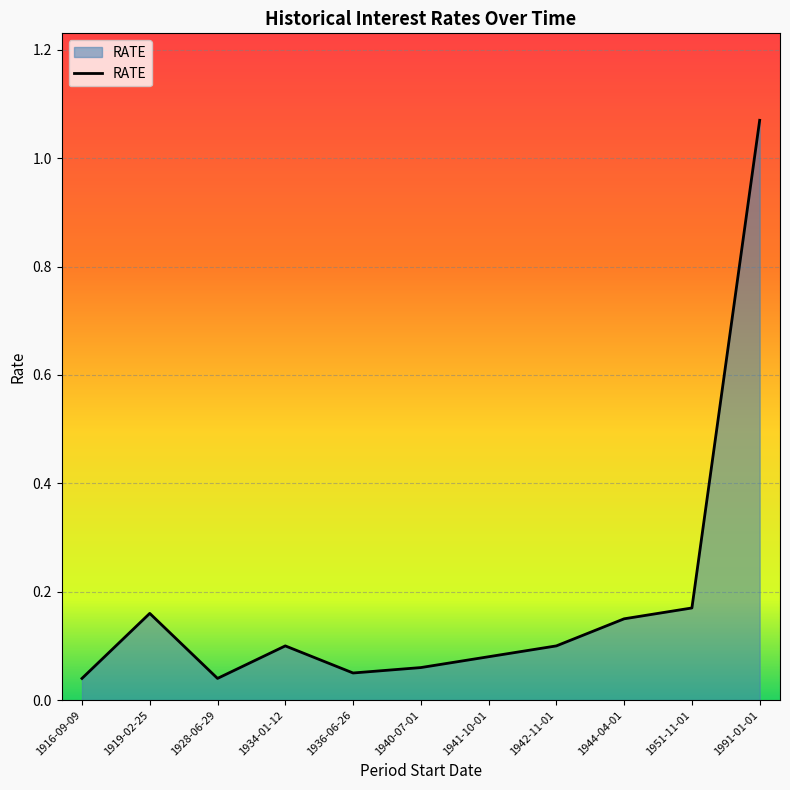

Which label corresponds to the largest value in the chart?

1991-01-01